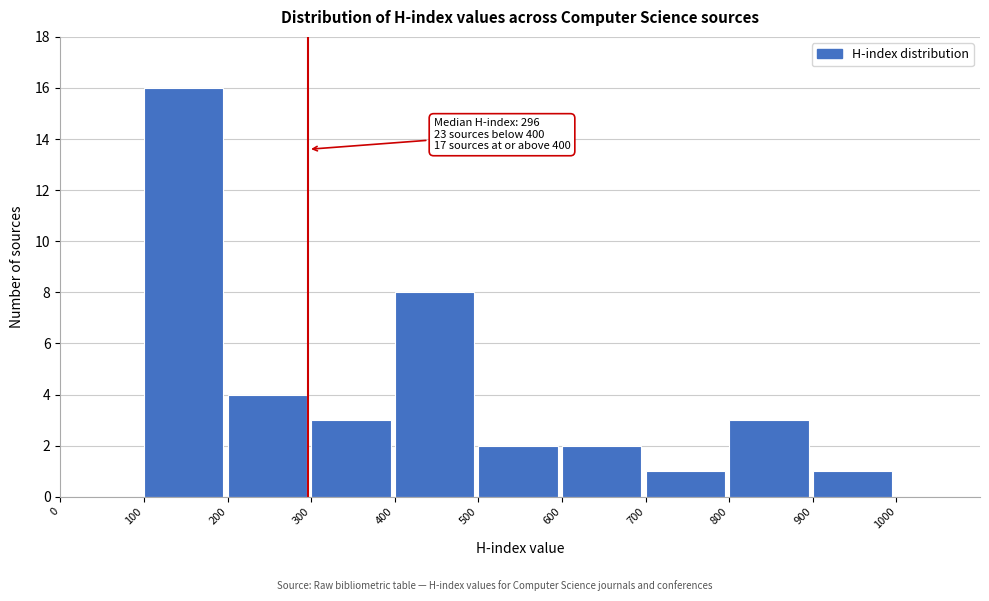

Which range on the x-axis has the tallest bar?

100 to 200